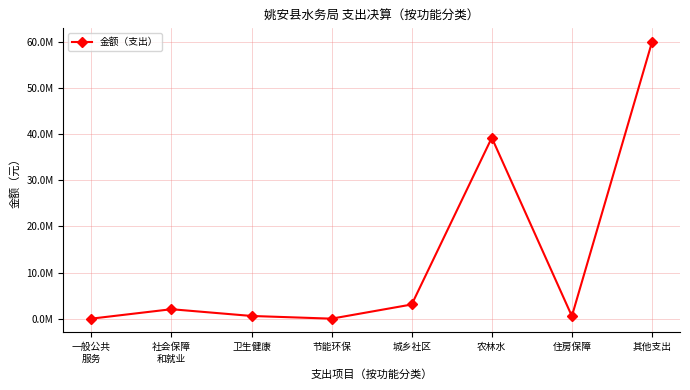

Rank the categories by value from lowest to highest.

节能环保, 一般公共
服务, 住房保障, 卫生健康, 社会保障
和就业, 城乡社区, 农林水, 其他支出